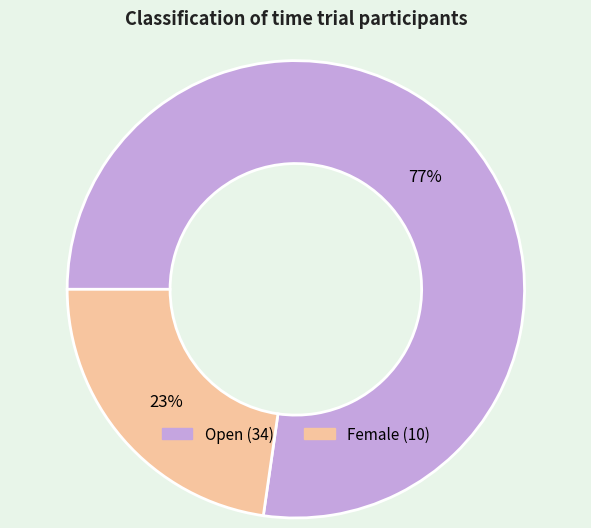

Does any single category account for the majority?

Yes